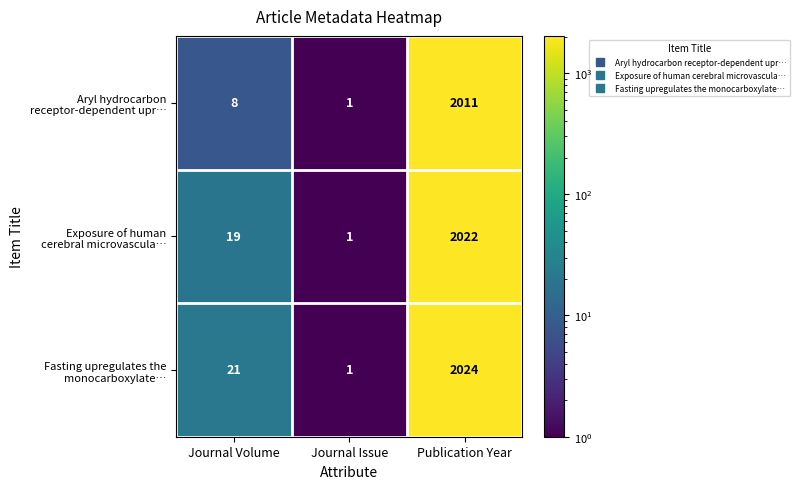

What is the total value across all series at Journal Volume?

48